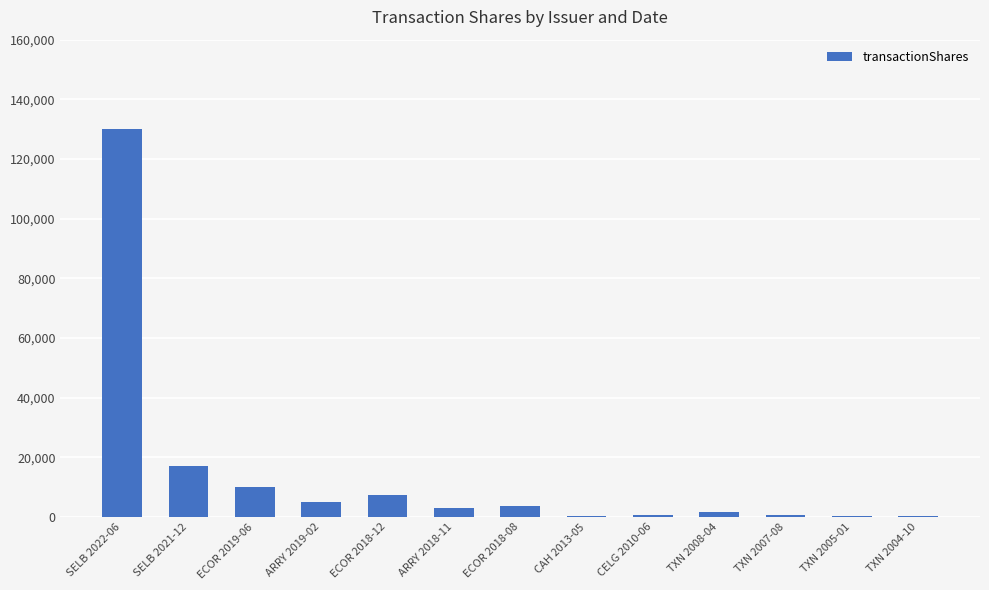

How many series are shown in this chart?

1